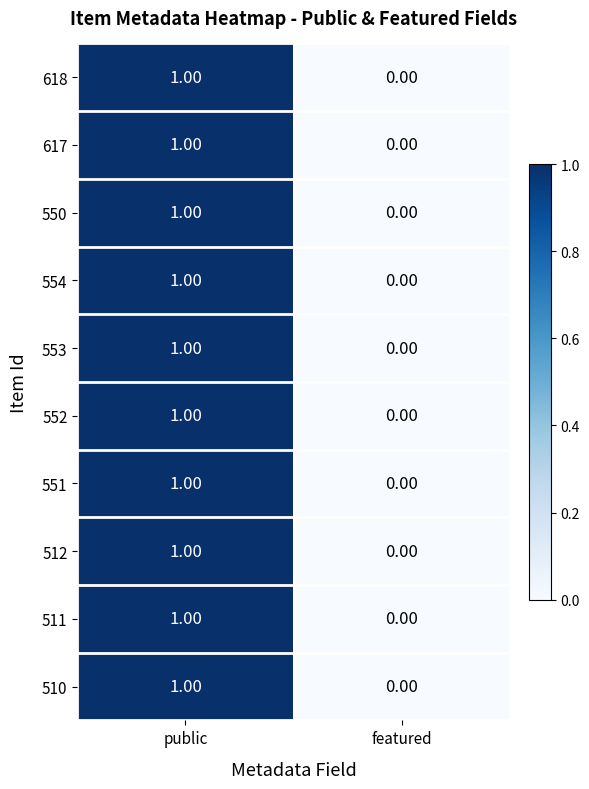

Count the number of categories in the chart.

2